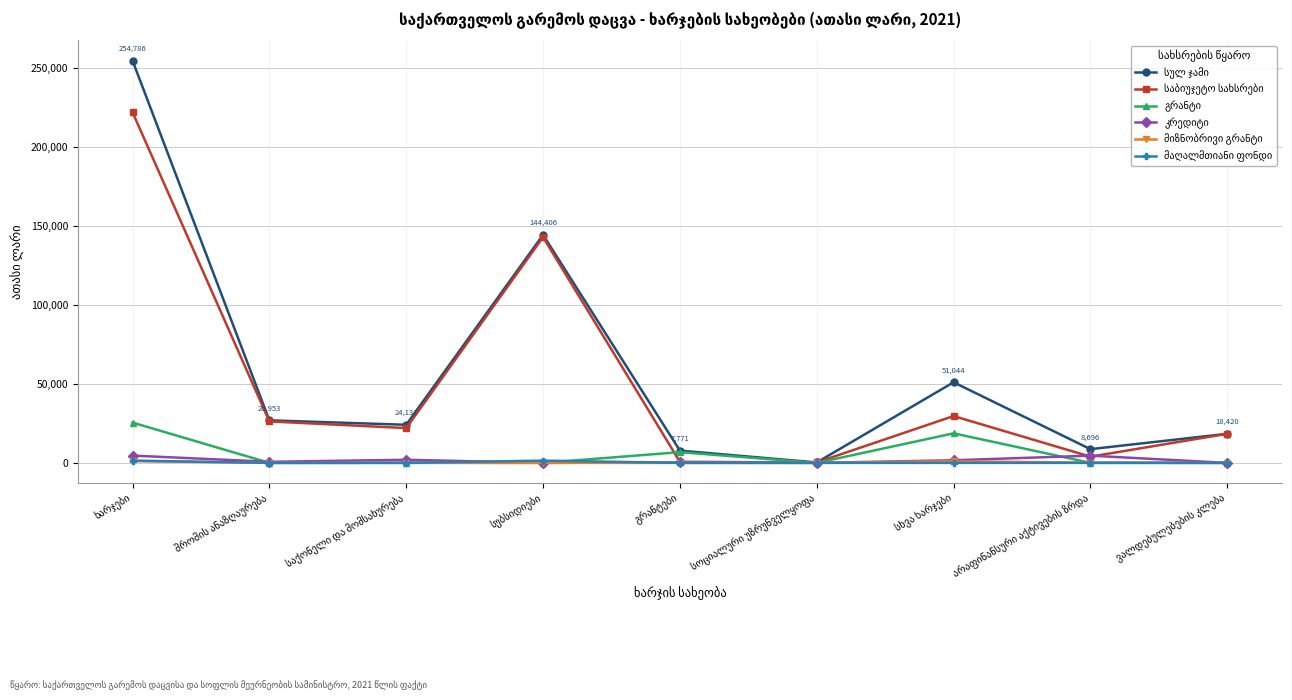

What is the greatest value displayed?

254786.1